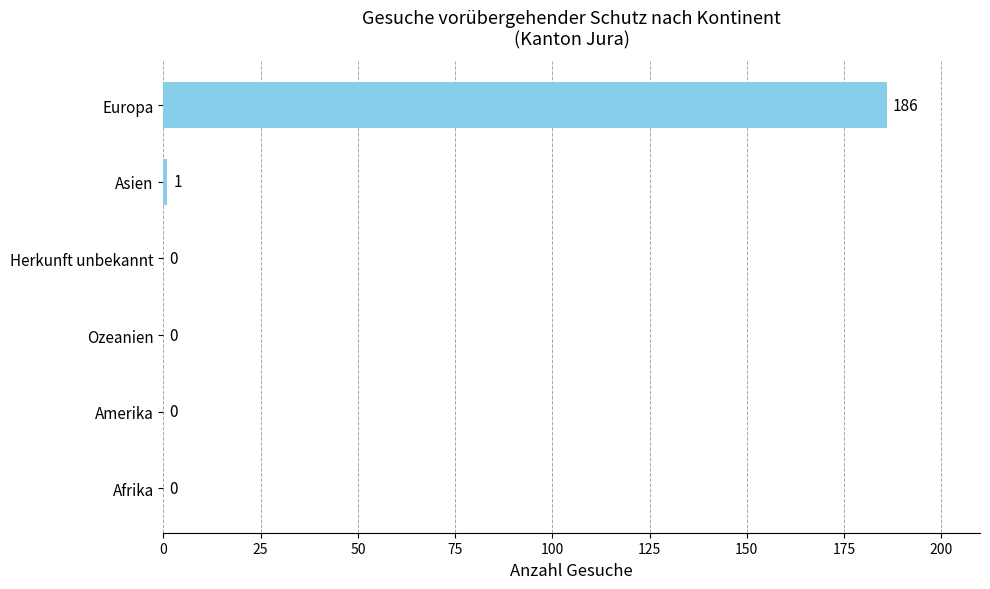

Between Ozeanien and Europa, which is larger?

Europa